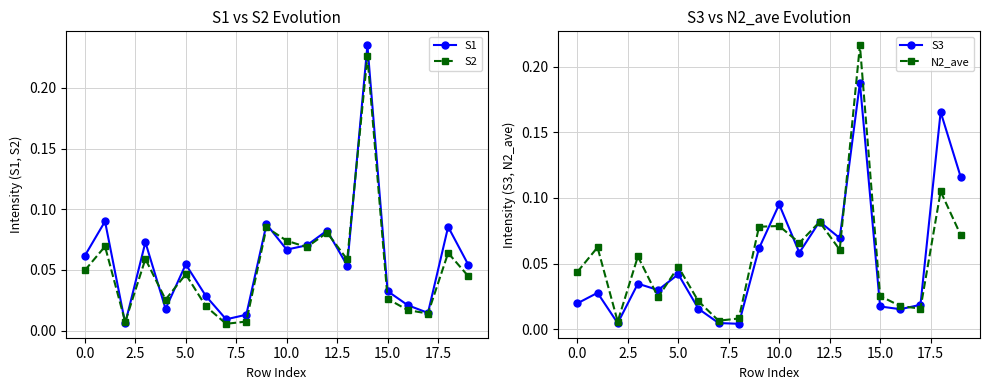

What is the highest value of the N2_ave series?

0.2